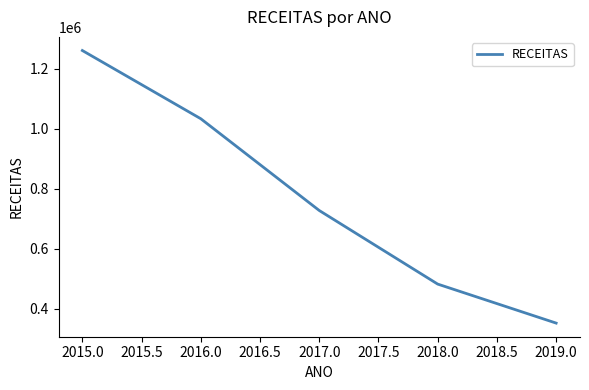

The value at 2018.0 is 482322.2. True or false?

True